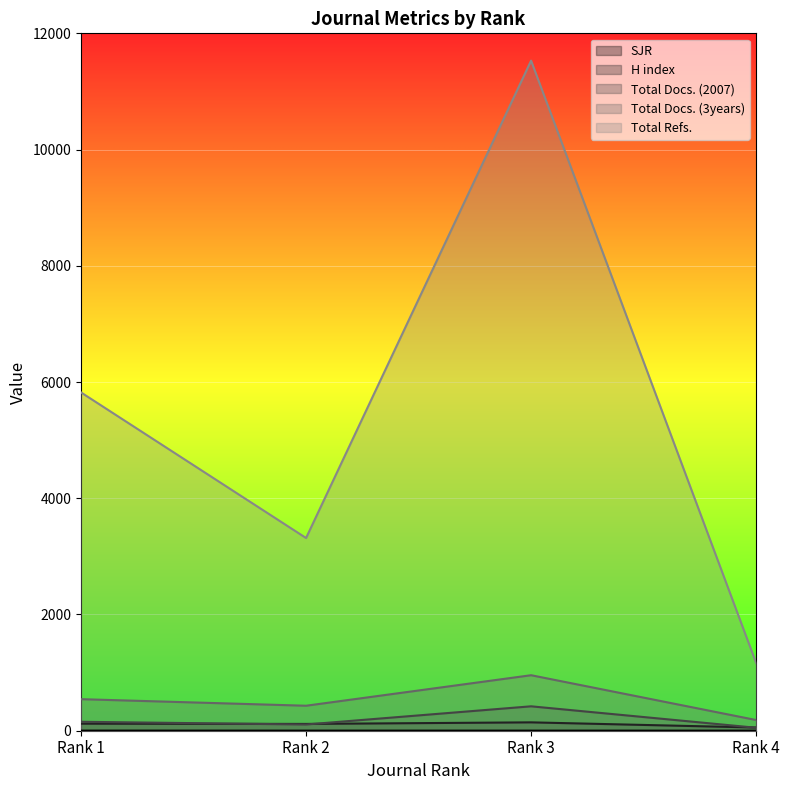

How many categories are shown in the chart?

4